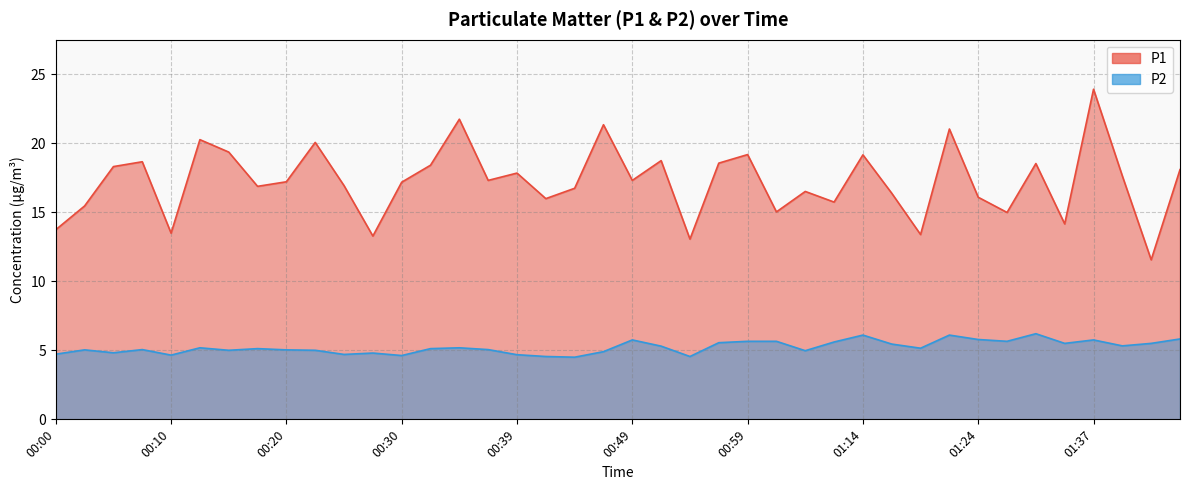

Reading left to right, extract all data points from this chart.

P1: 13.7	15.4	18.3	18.6	13.5	20.2	19.4	16.9	17.2	20.1	16.9	13.3	17.2	18.4	21.7	17.3	17.8	16.0	16.7	21.3	17.3	18.7	13.1	18.6	19.2	15.0	16.5	15.7	19.1	16.4	13.4	21.0	16.1	15.0	18.5	14.2	23.9	17.6	11.6	18.1
P2: 4.7	5.0	4.8	5.0	4.7	5.2	5.0	5.1	5.0	5.0	4.7	4.8	4.6	5.1	5.2	5.0	4.7	4.5	4.5	4.9	5.8	5.3	4.5	5.5	5.7	5.7	5.0	5.6	6.1	5.5	5.2	6.1	5.8	5.7	6.2	5.5	5.8	5.3	5.5	5.8